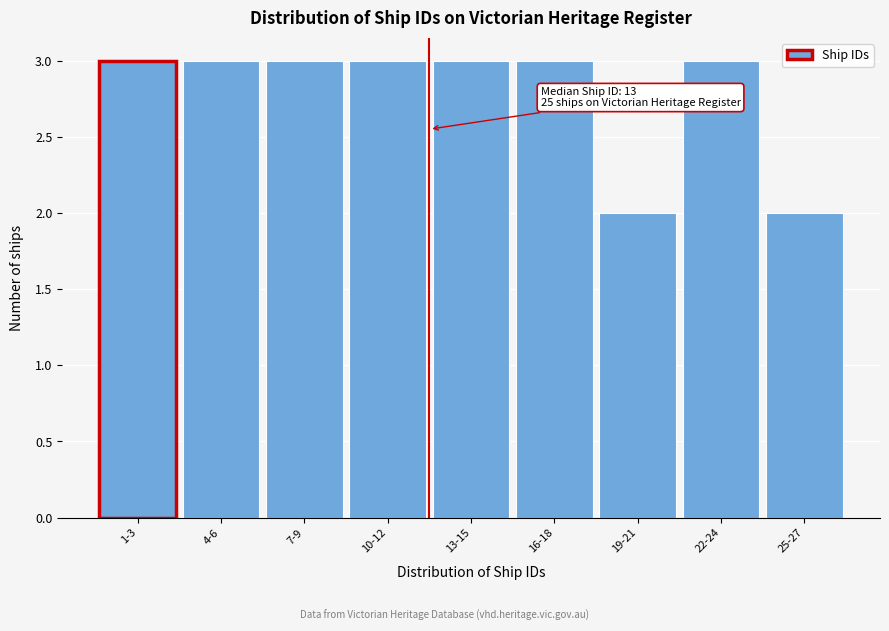

Reading left to right, transcribe all the data shown in this chart.

1-3=3	4-6=3	7-9=3	10-12=3	13-15=3	16-18=3	19-21=2	22-24=3	25-27=2